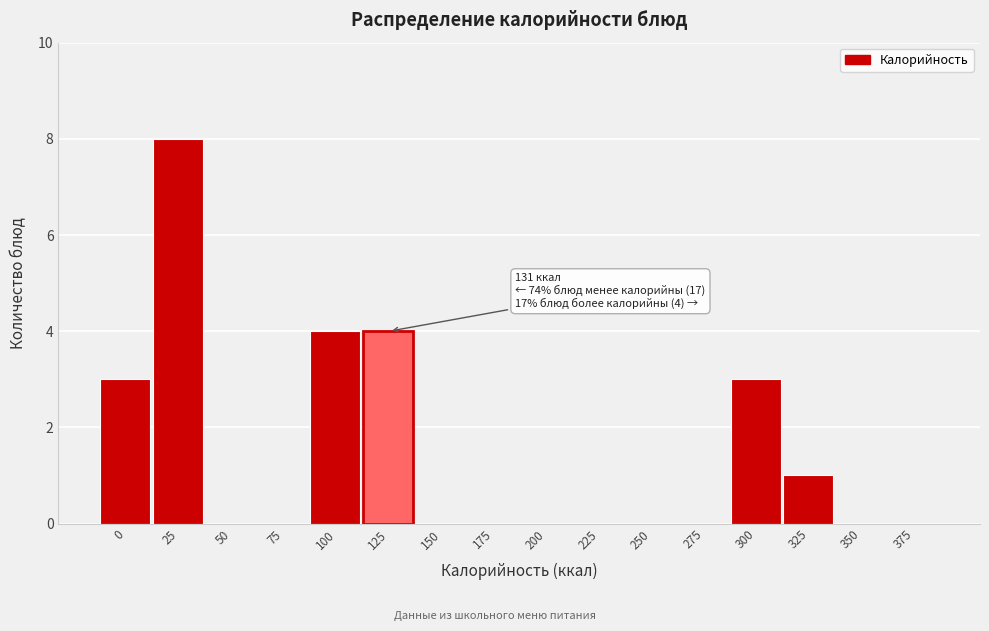

Reading left to right, transcribe all the data shown in this chart.

0=3	25=8	50=0	75=0	100=4	125=4	150=0	175=0	200=0	225=0	250=0	275=0	300=3	325=1	350=0	375=0